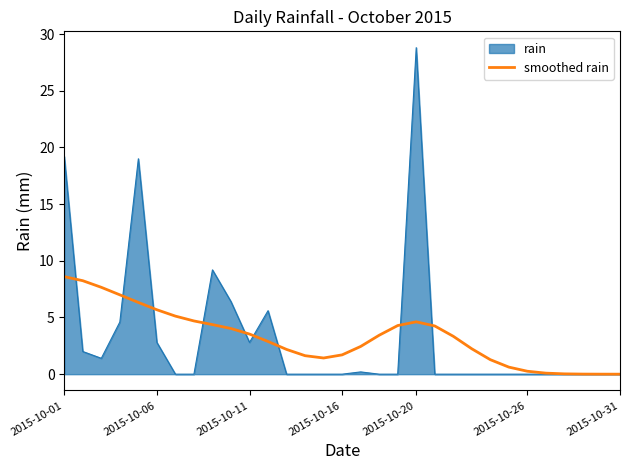

What is the highest value of the smoothed rain series?

8.6